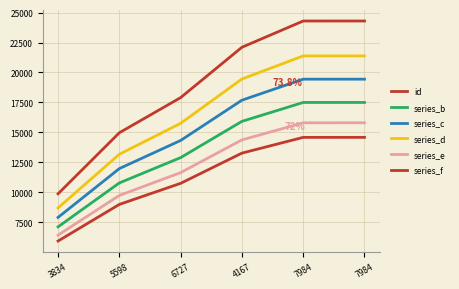

Which series has the widest spread of values?

id